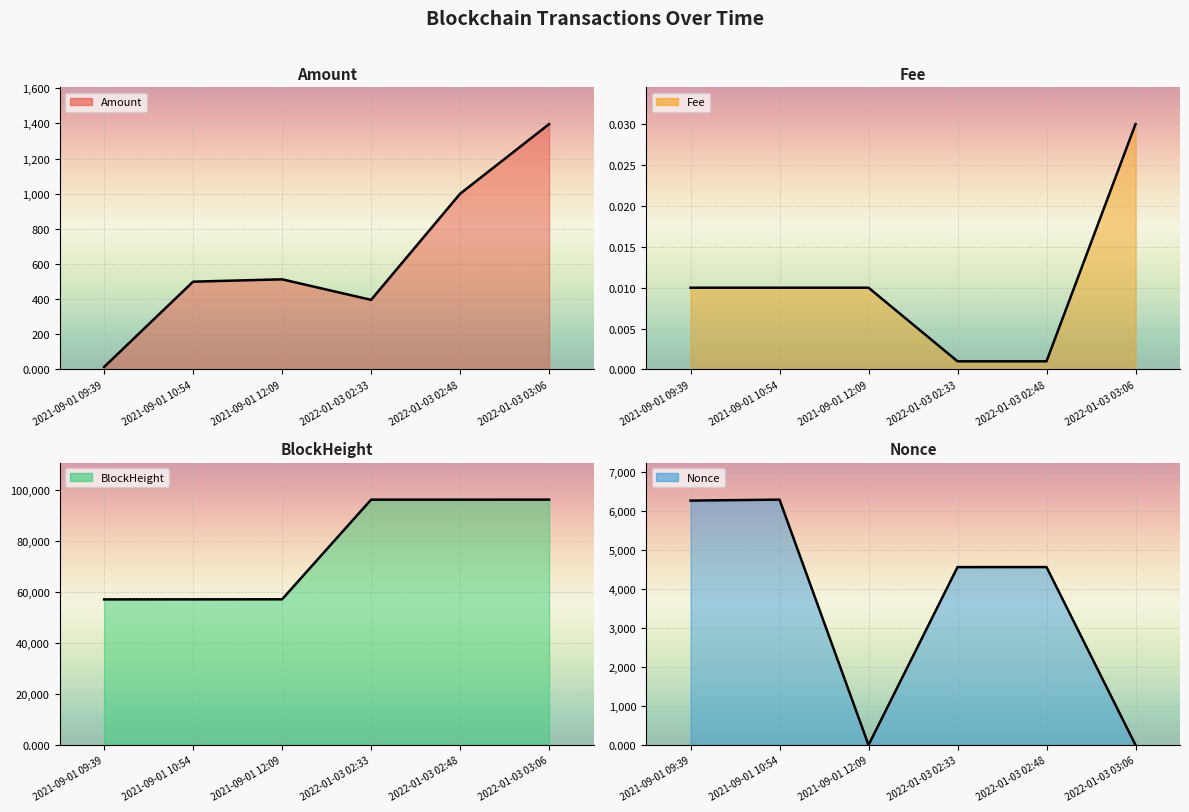

How many interior local peaks does the Amount series have?

1